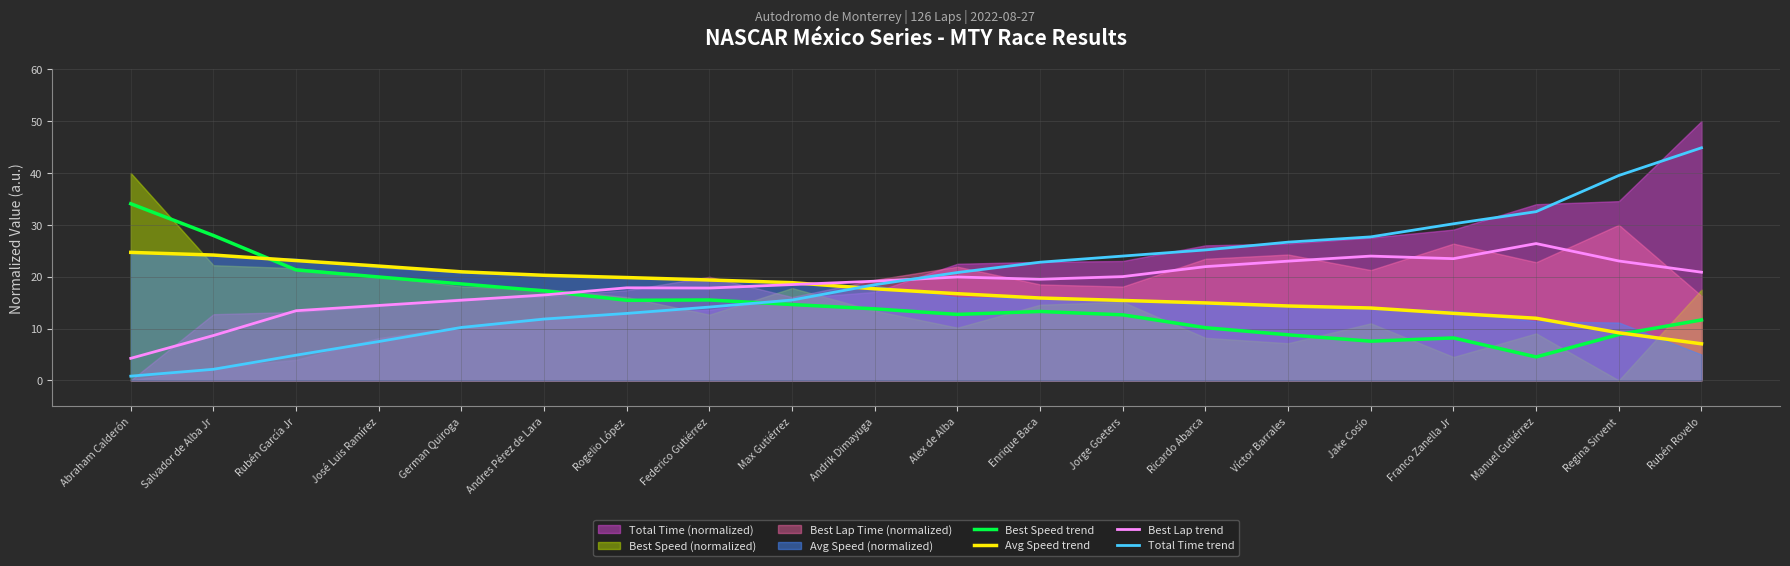

What is the difference between the highest and lowest values at Franco Zanella Jr?

22.0